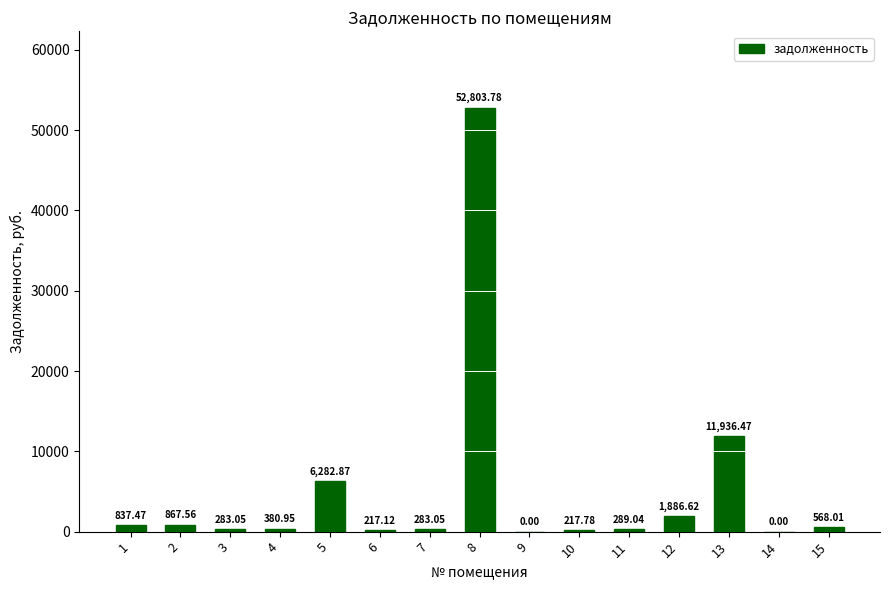

Which has a higher value, 14 or 6?

6